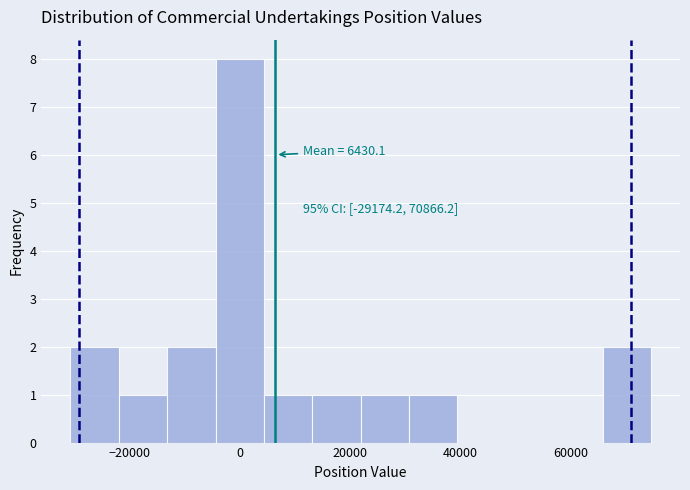

Which range on the x-axis has the tallest bar?

-4000 to 4000